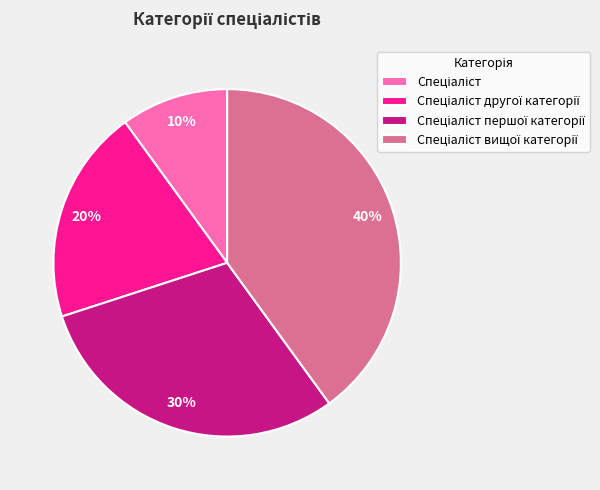

To the nearest percent, what is the average slice percentage?

25%